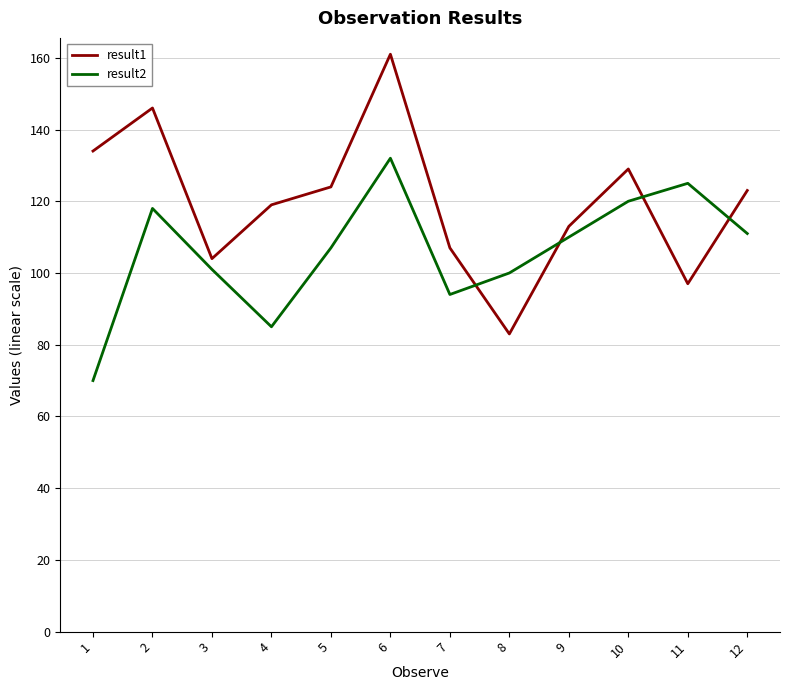

At which category does result1 reach its first local valley?

3